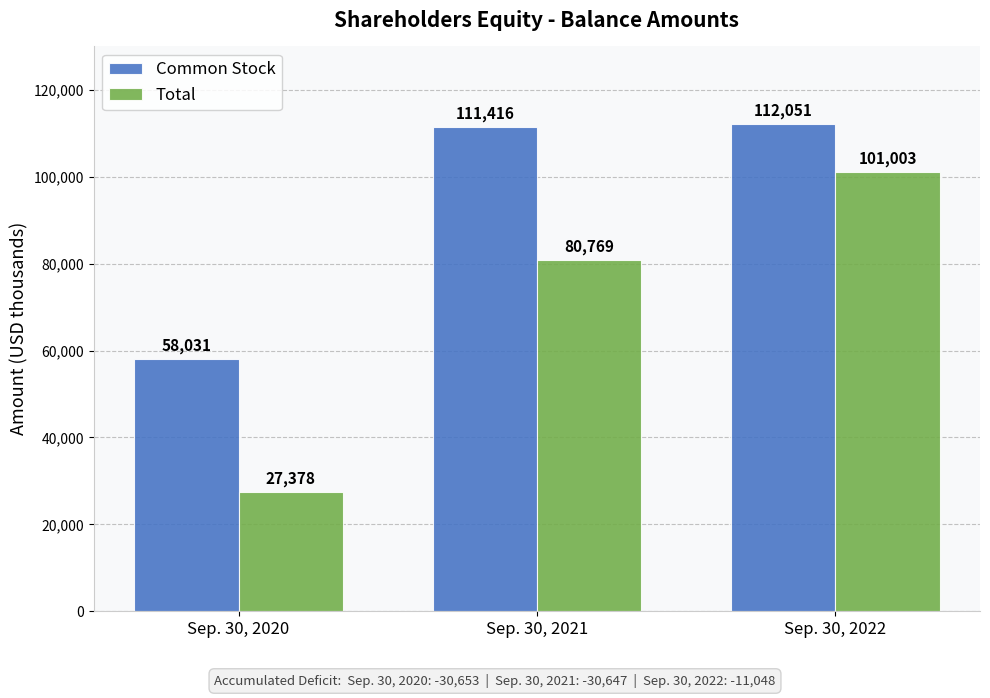

Is it true that Total equals 27378 at Sep. 30, 2020?

True